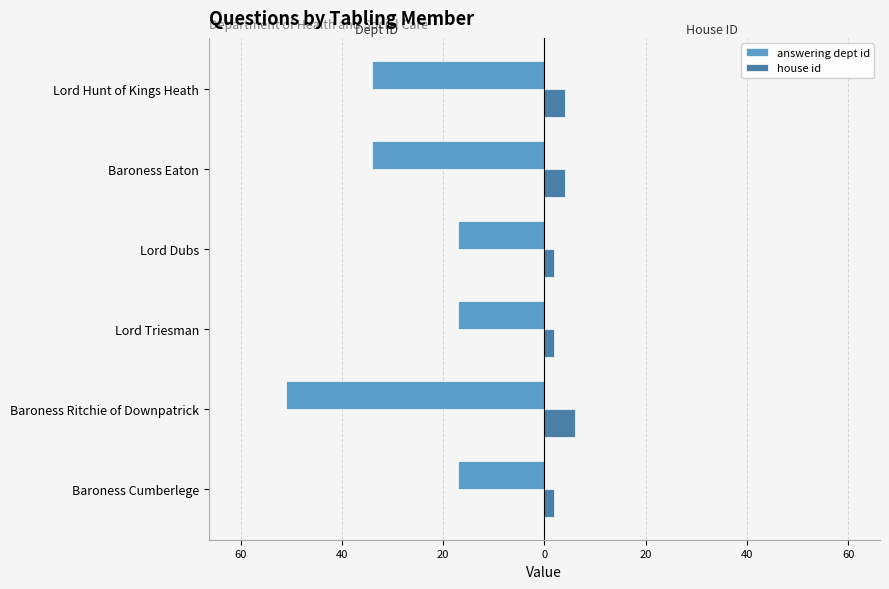

How many house id values are between 2 and 4?

5